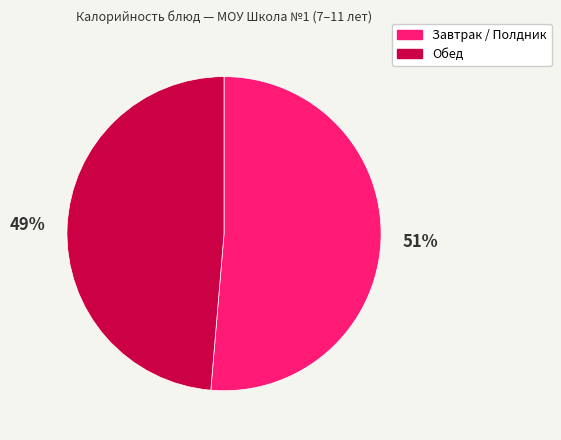

Is there any slice that represents more than half of the pie?

Yes